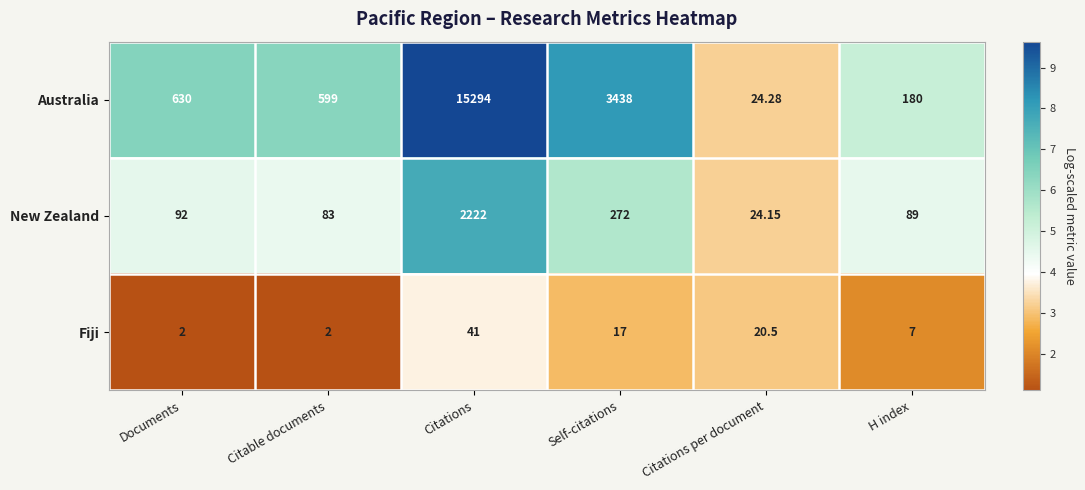

Rank the series by their maximum value, from highest to lowest.

Australia, New Zealand, Fiji